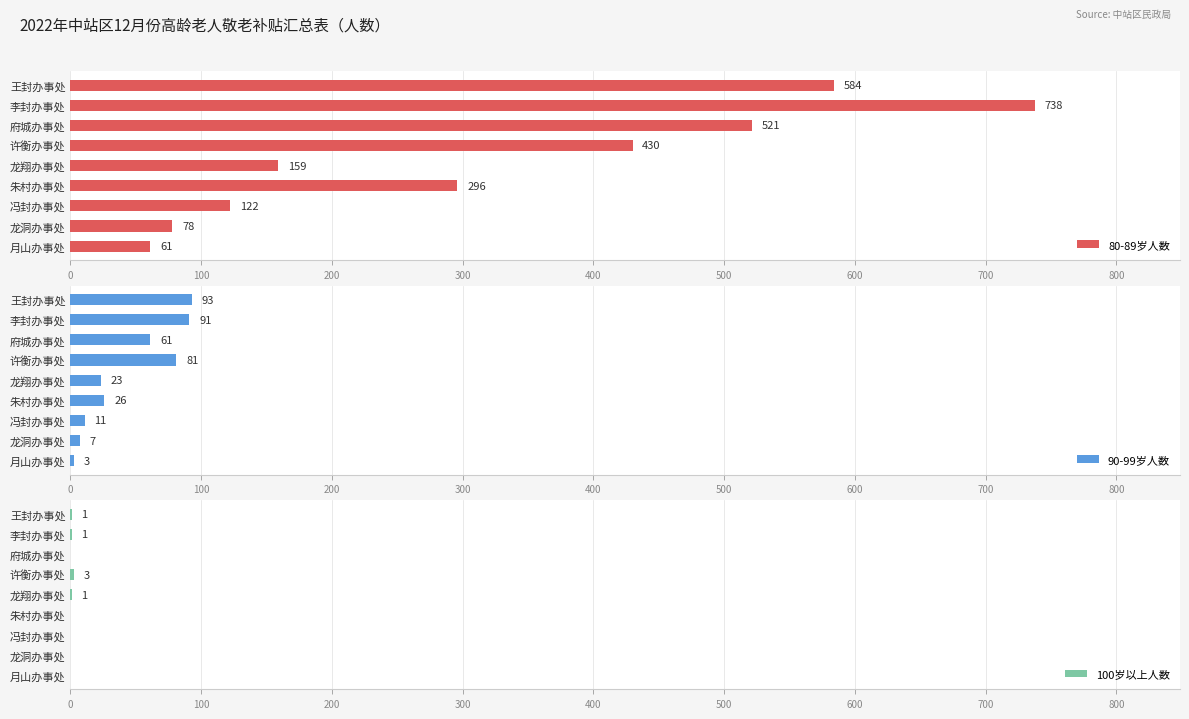

At which label does 80-89岁人数 reach its minimum?

月山办事处